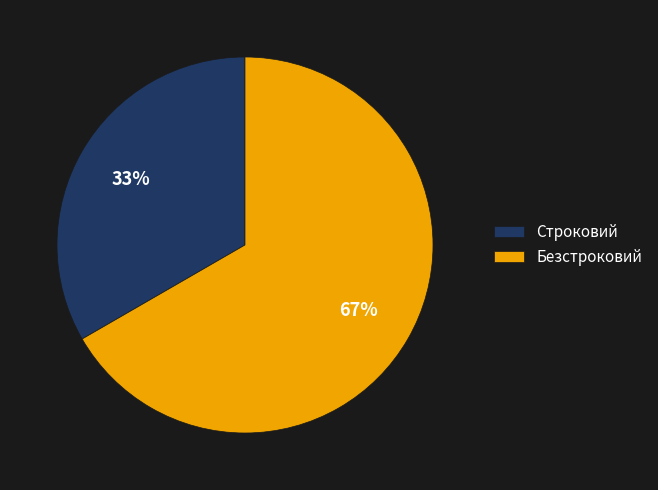

What percentage is the Строковий slice, to the nearest percent?

33%